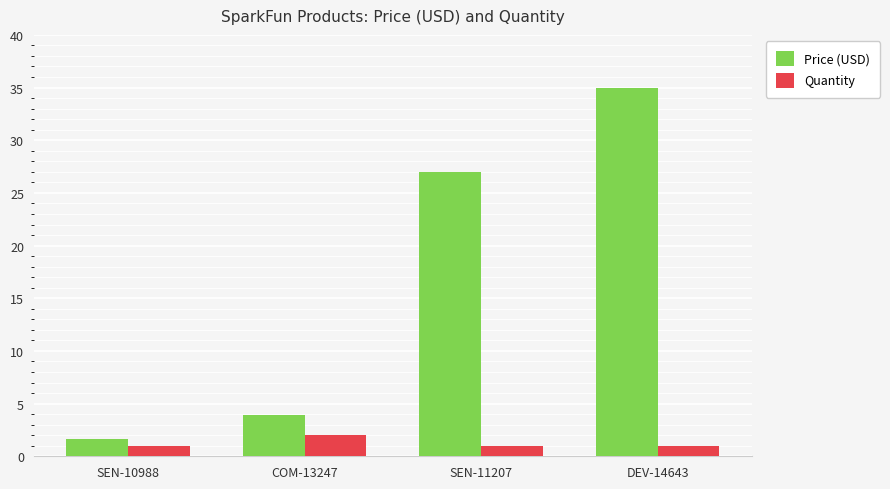

Which series has the largest total across all categories?

Price (USD)